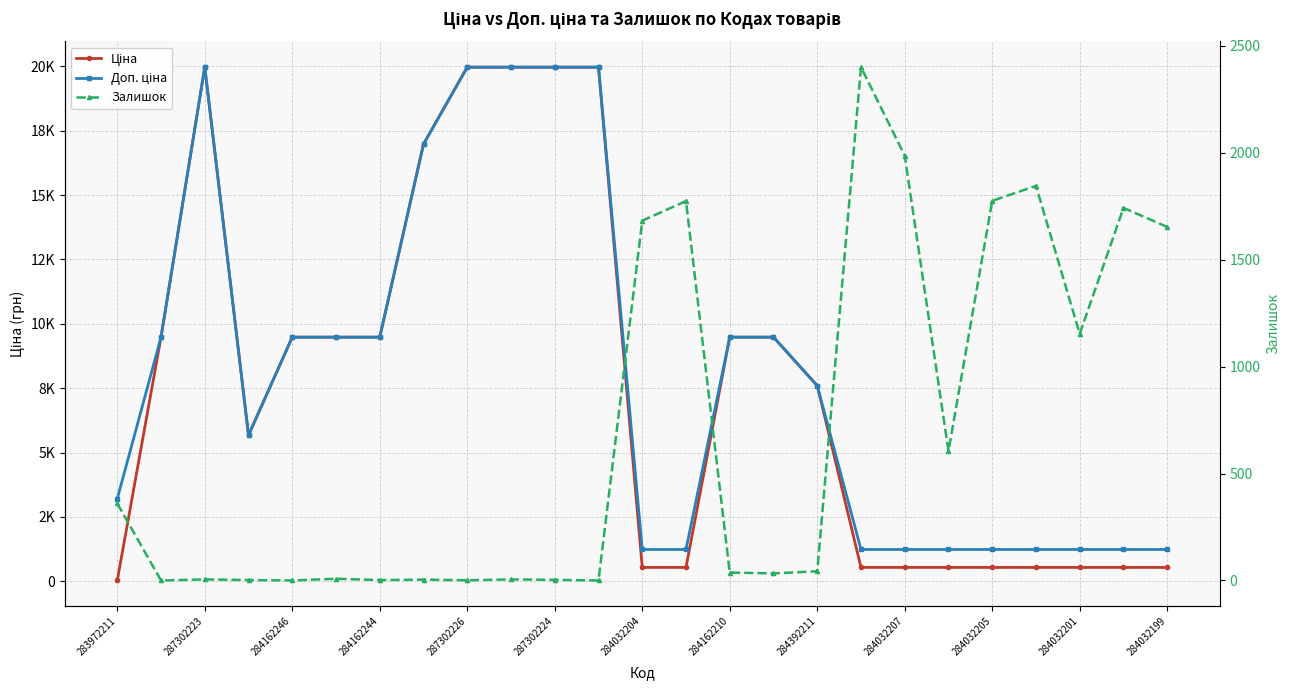

Rank the series at 284032204 from lowest to highest value.

Ціна, Доп. ціна, Залишок